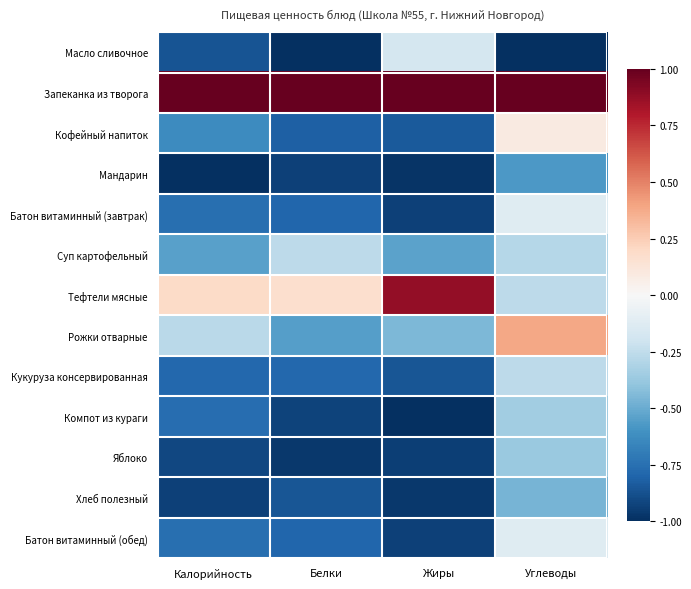

Reading left to right, list all the values displayed in this chart.

Масло сливочное: Калорийность=-0.9	Белки=-1.0	Жиры=-0.2	Углеводы=-1.0
Запеканка из творога: Калорийность=1.0	Белки=1.0	Жиры=1.0	Углеводы=1.0
Кофейный напиток: Калорийность=-0.6	Белки=-0.8	Жиры=-0.8	Углеводы=0.1
Мандарин: Калорийность=-1.0	Белки=-0.9	Жиры=-1.0	Углеводы=-0.6
Батон витаминный (завтрак): Калорийность=-0.8	Белки=-0.8	Жиры=-0.9	Углеводы=-0.1
Суп картофельный: Калорийность=-0.5	Белки=-0.3	Жиры=-0.5	Углеводы=-0.3
Тефтели мясные: Калорийность=0.2	Белки=0.2	Жиры=0.9	Углеводы=-0.3
Рожки отварные: Калорийность=-0.3	Белки=-0.5	Жиры=-0.4	Углеводы=0.4
Кукуруза консервированная: Калорийность=-0.8	Белки=-0.8	Жиры=-0.9	Углеводы=-0.3
Компот из кураги: Калорийность=-0.8	Белки=-0.9	Жиры=-1.0	Углеводы=-0.3
Яблоко: Калорийность=-0.9	Белки=-1.0	Жиры=-0.9	Углеводы=-0.4
Хлеб полезный: Калорийность=-0.9	Белки=-0.9	Жиры=-1.0	Углеводы=-0.5
Батон витаминный (обед): Калорийность=-0.8	Белки=-0.8	Жиры=-0.9	Углеводы=-0.1